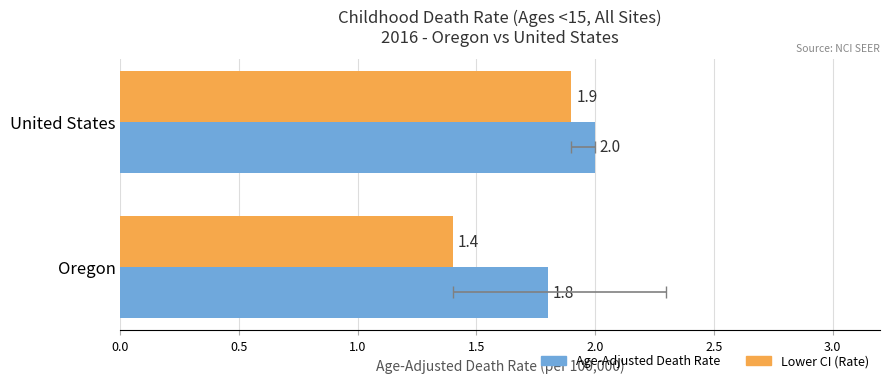

At how many categories does at least one series exceed 1?

2